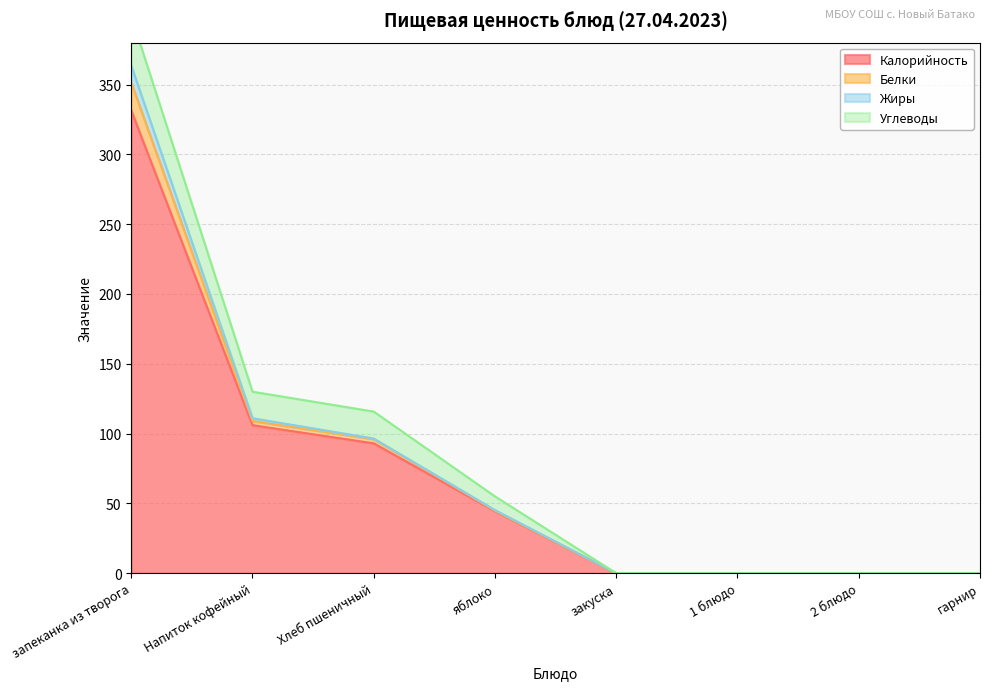

What is the label of the 8th point from the left?

гарнир